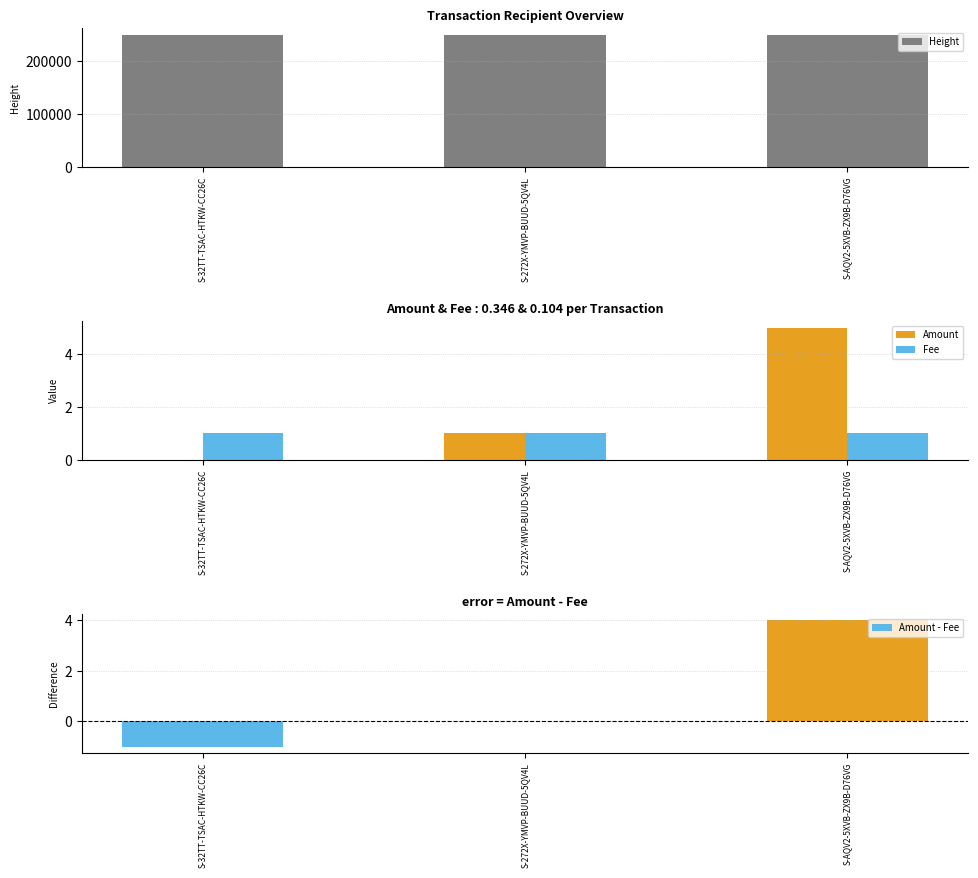

Is the value of Amount at S-272X-YMVP-BUUD-5QV4L greater than the value of Amount - Fee at S-AQV2-5XVB-ZX9B-D76VG?

No